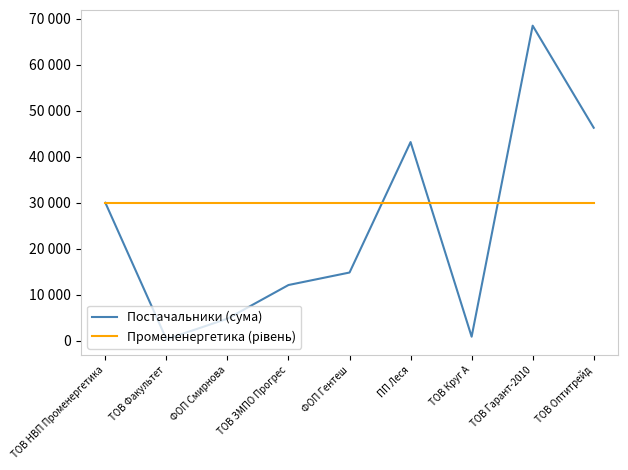

The Промененергетика (рівень) series shows 40883.2 at ПП Леся. True or false?

False